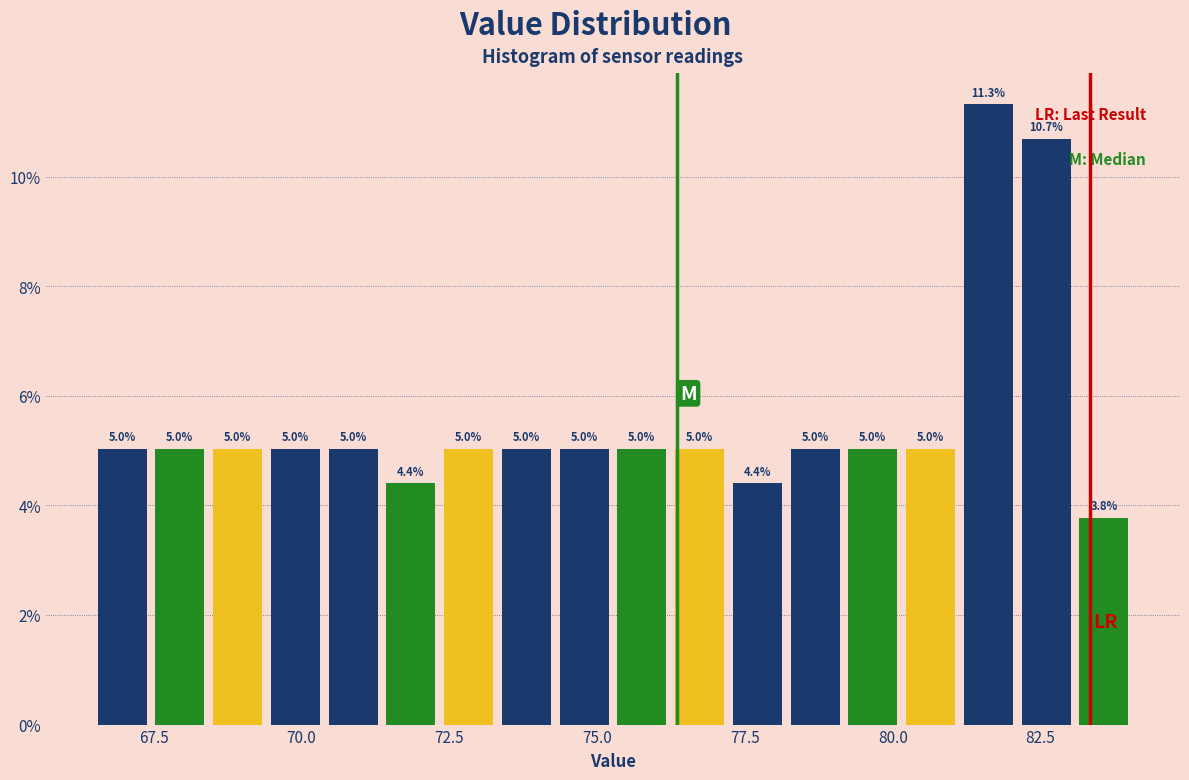

Around what value on the x-axis is the tallest bar? Give the approximate position of its centre, as read against the axis.

81.5